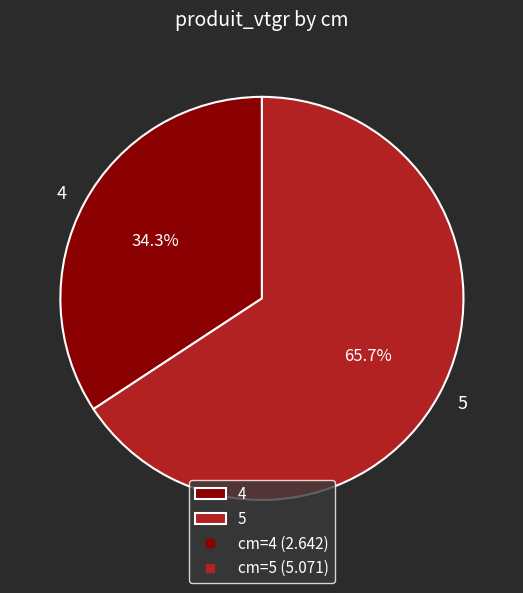

What is the largest slice in the pie chart?

5